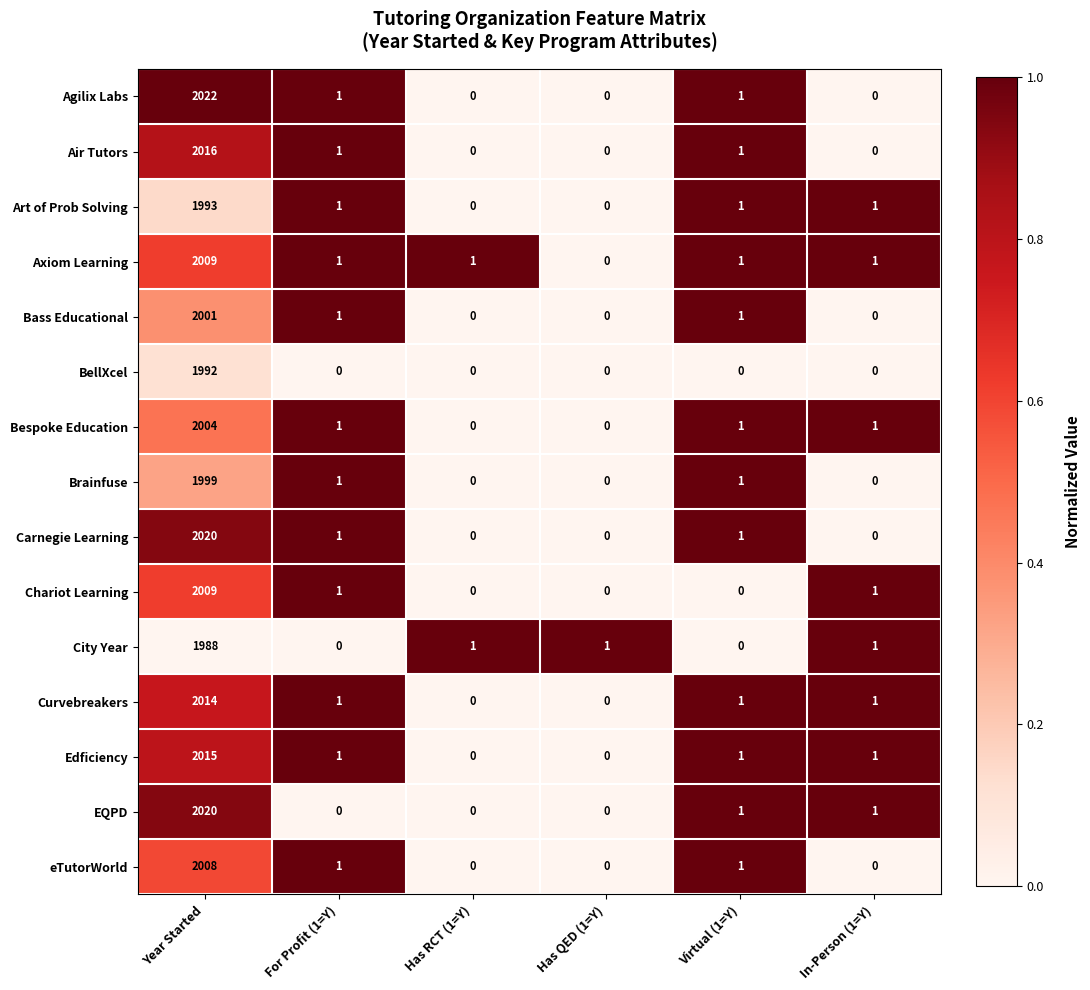

Which series has the largest total across all categories?

Agilix Labs